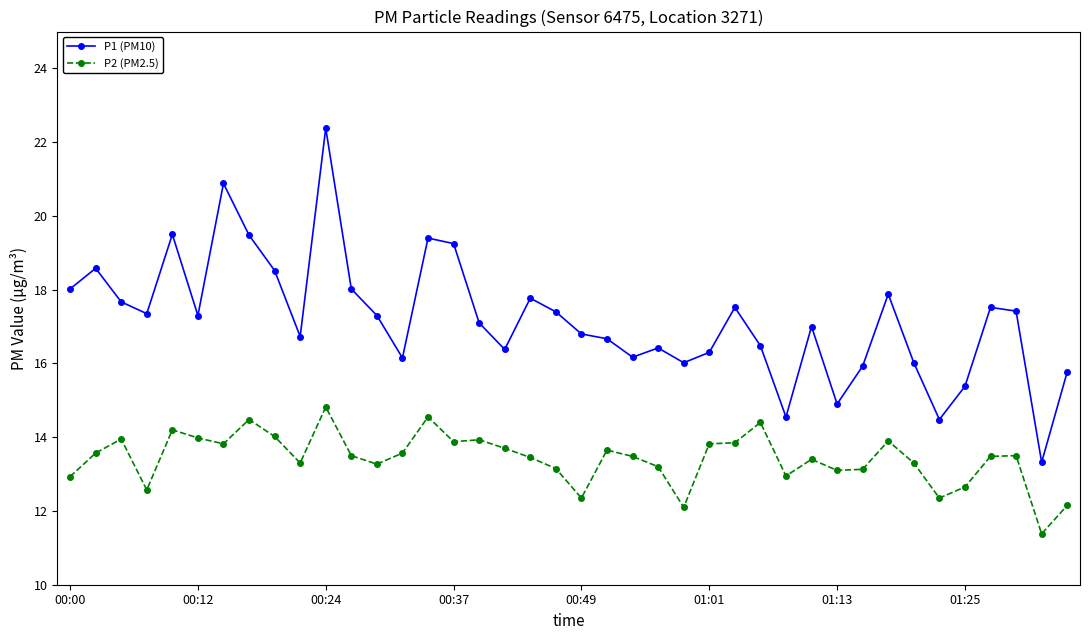

What is the highest value of the P1 (PM10) series?

22.4